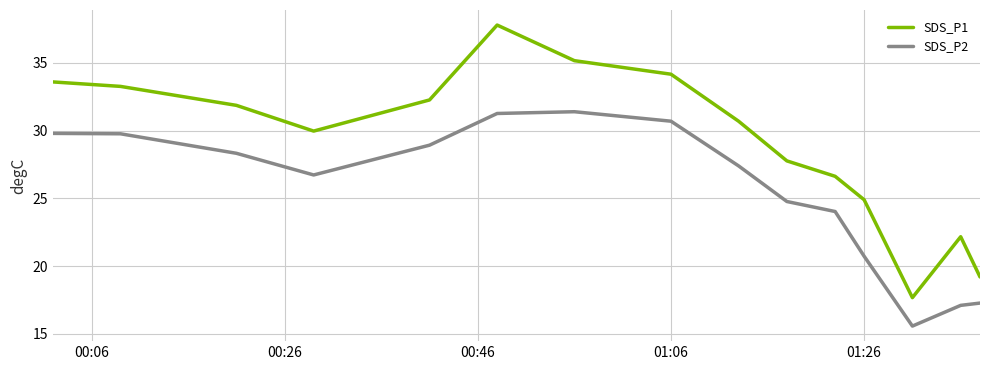

How many values in the SDS_P2 series are below 27?

7